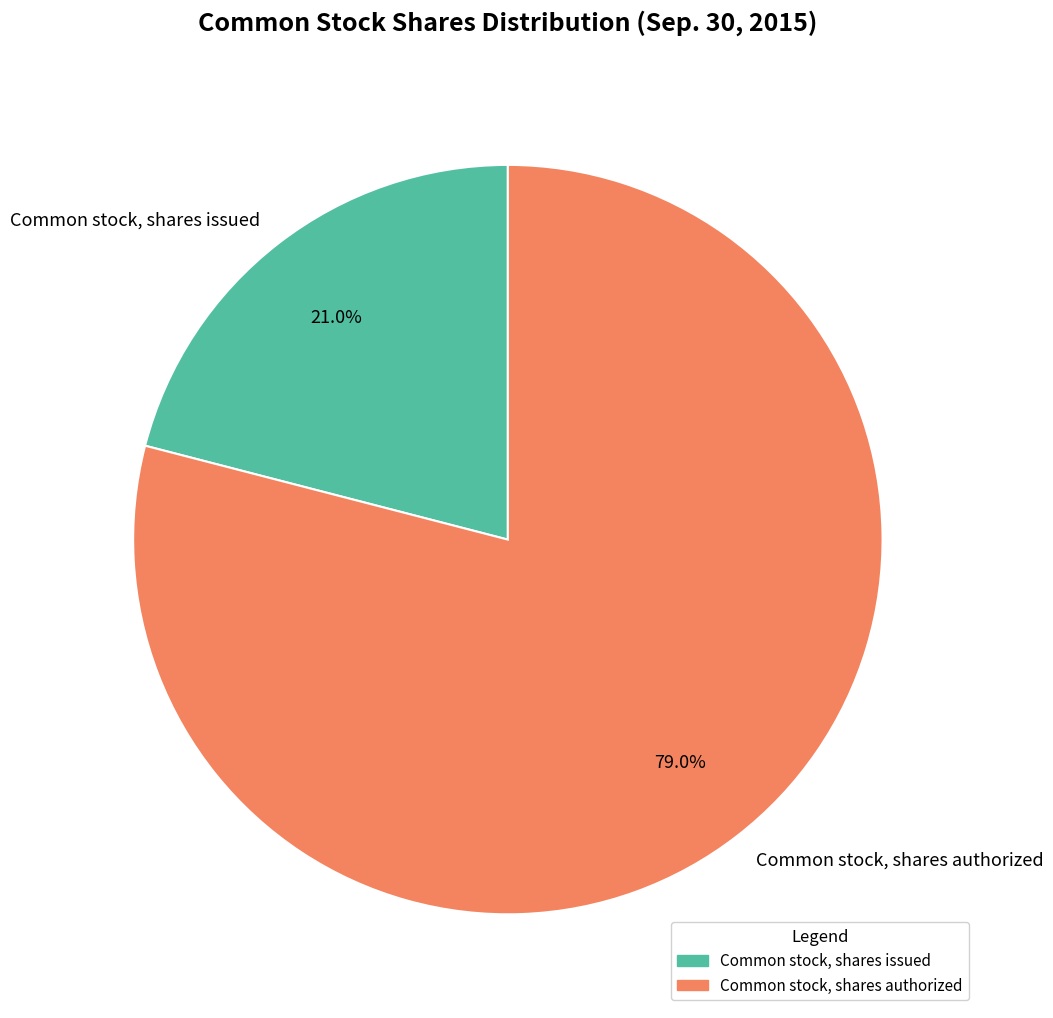

To the nearest percent, what is the average slice percentage?

50%